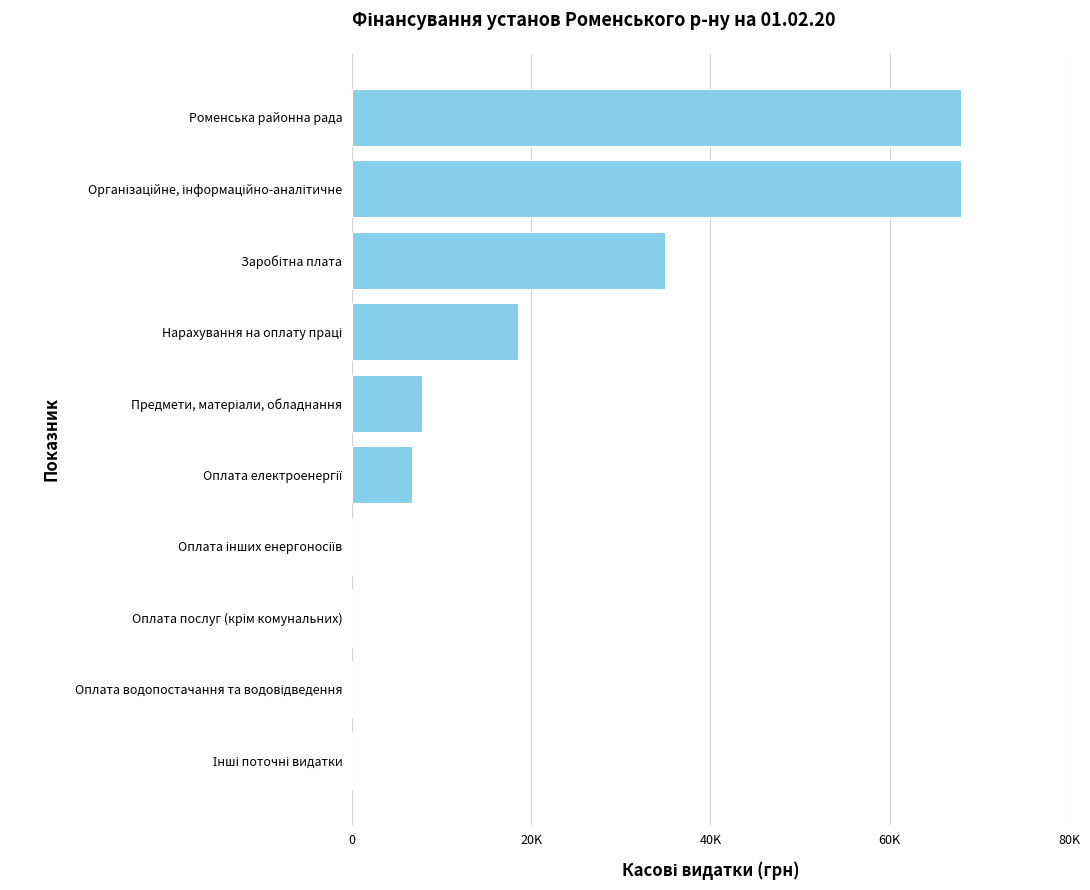

How many values exceed 7840?

4